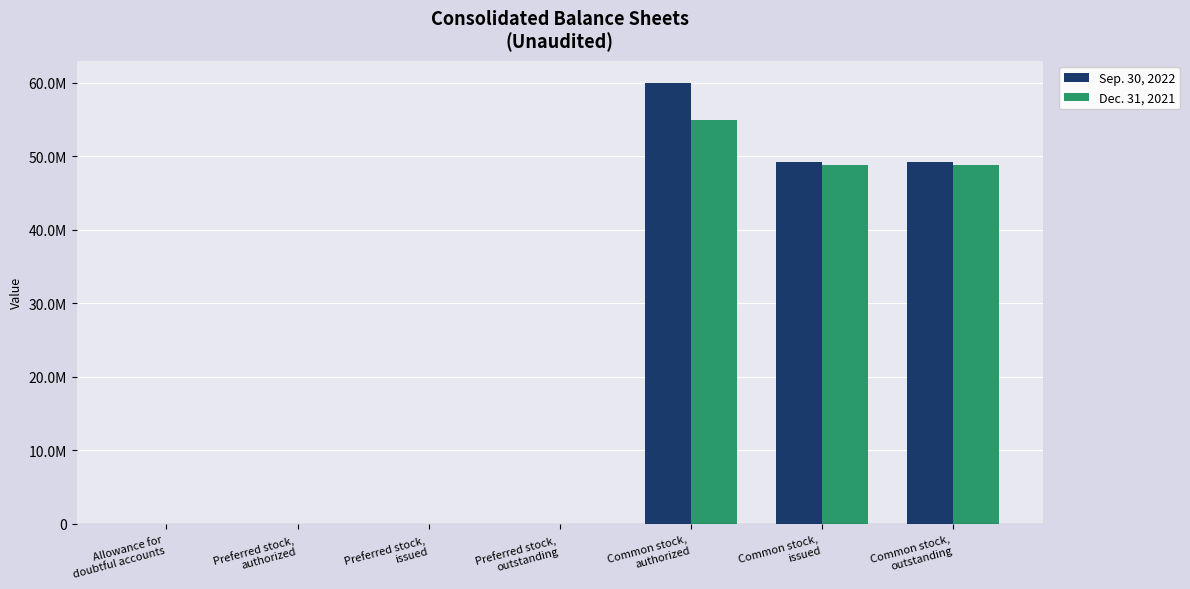

At which category is the sum across all series the highest?

Common stock,
authorized